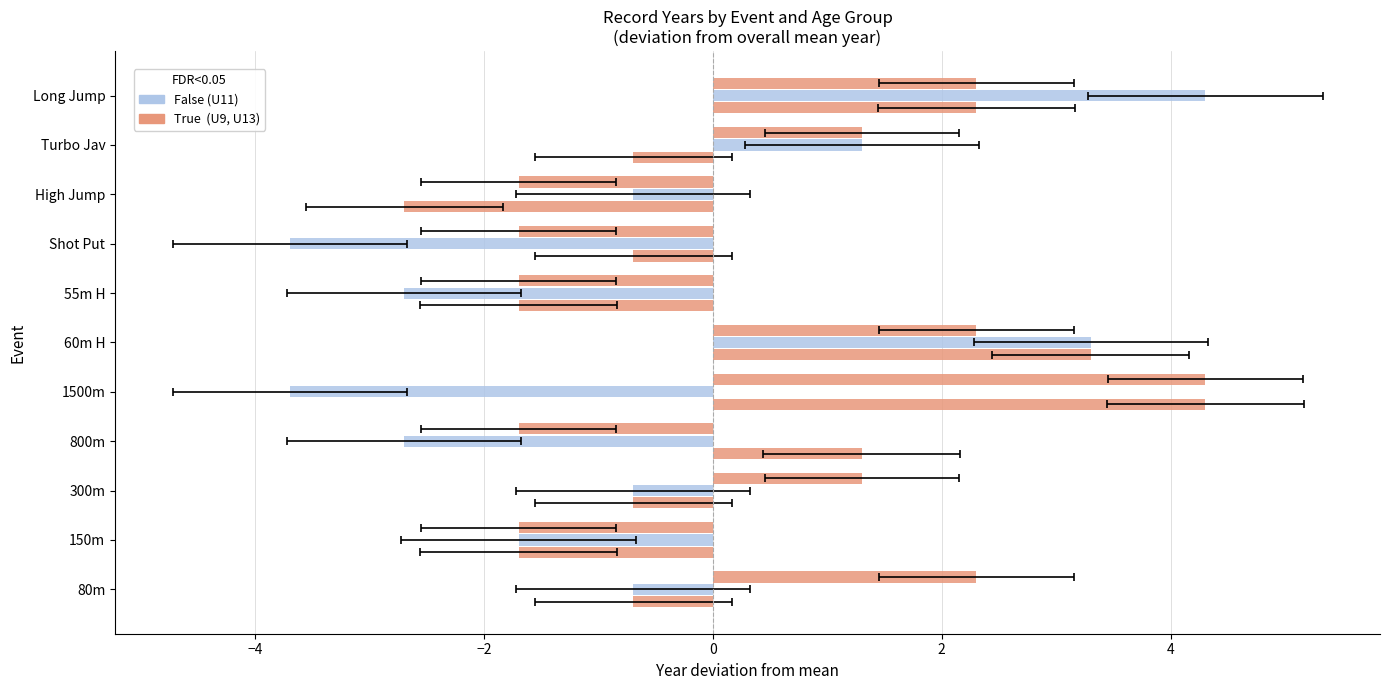

Which series has the widest spread of values?

U11